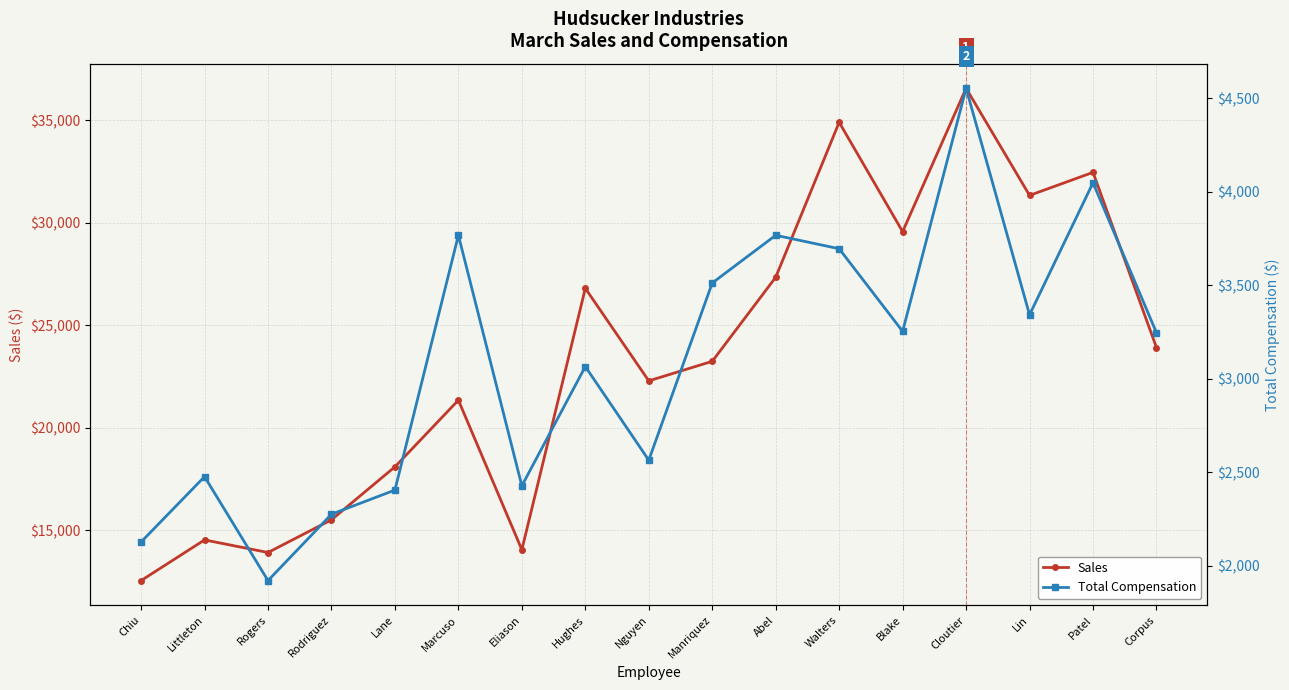

Which has a higher value, Marcuso or Abel?

Abel